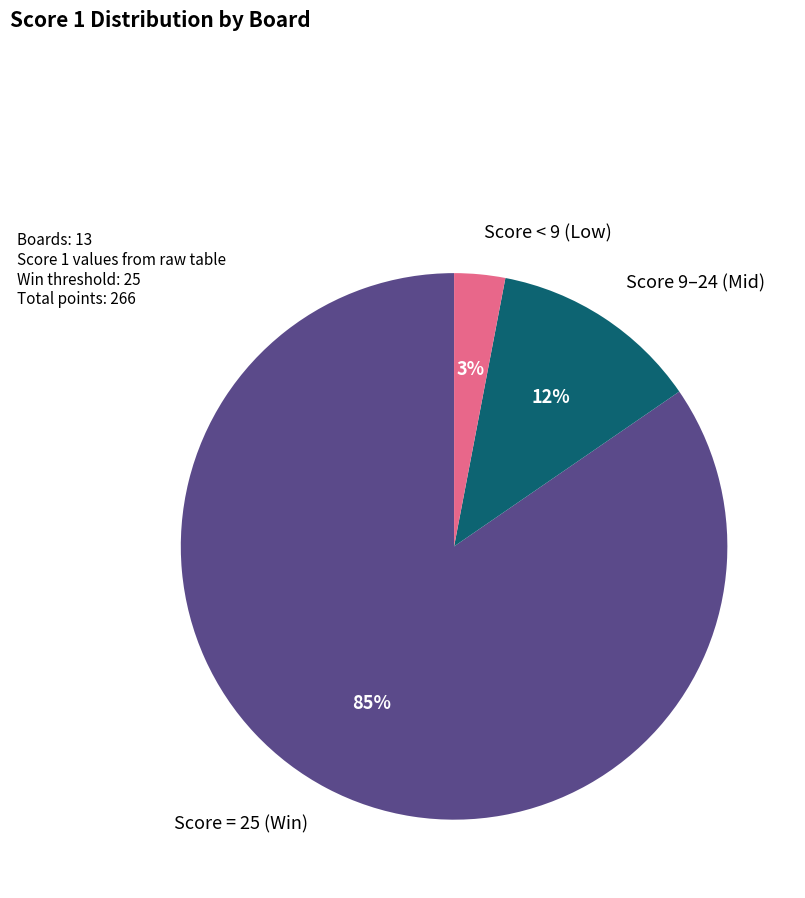

Does any single category account for the majority?

Yes